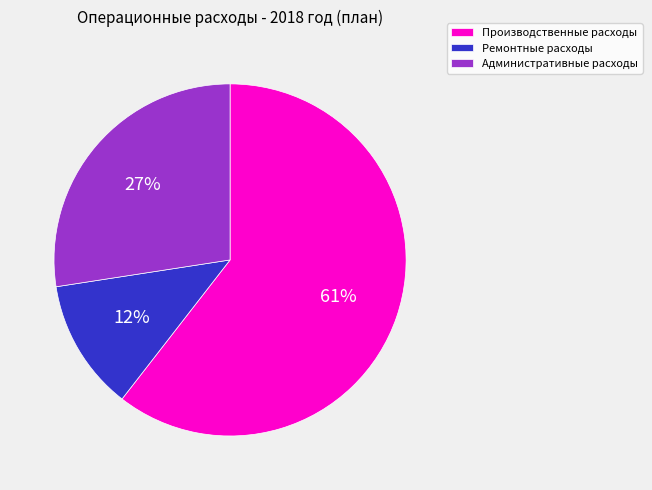

The Производственные расходы slice represents 52% of the pie. True or false?

False